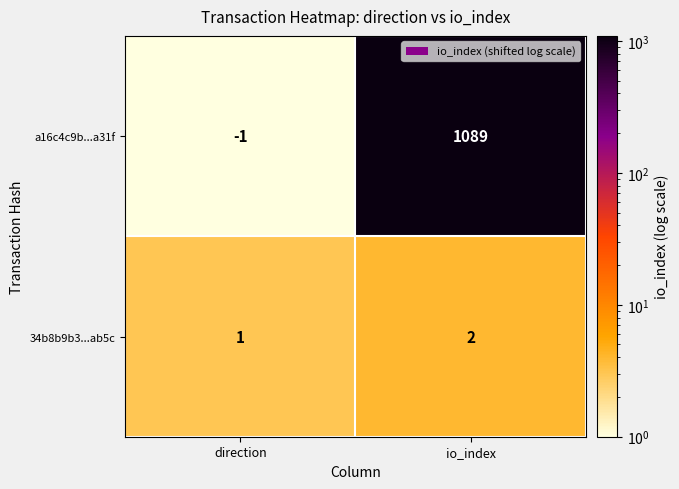

Reading left to right, transcribe all the data shown in this chart.

a16c4c9b...a31f: direction=-1	io_index=1089
34b8b9b3...ab5c: direction=1	io_index=2